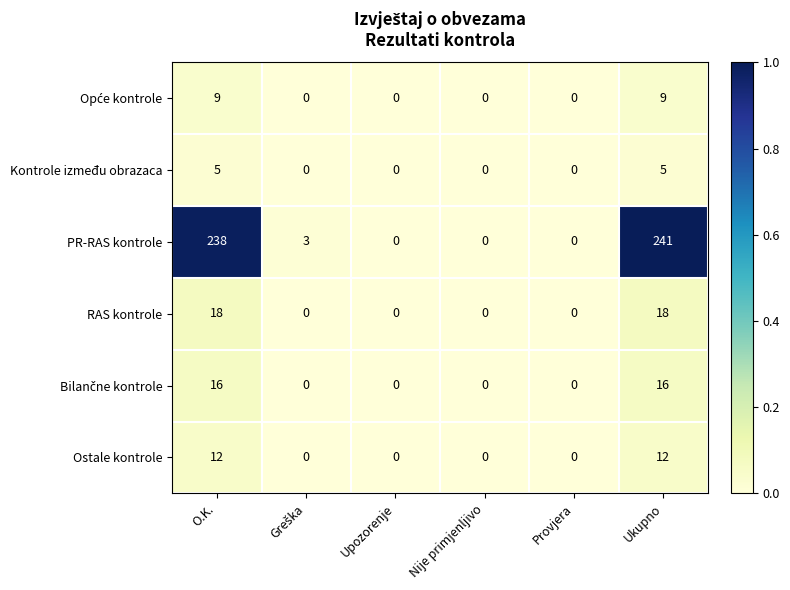

Which series has the largest total across all categories?

PR-RAS kontrole